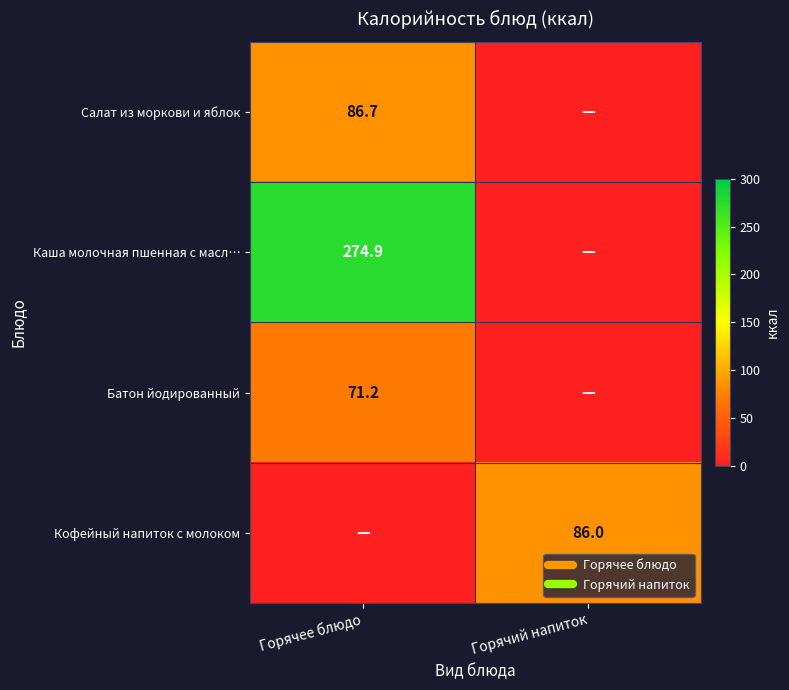

Which series has the widest spread of values?

Каша молочная пшенная с масл…